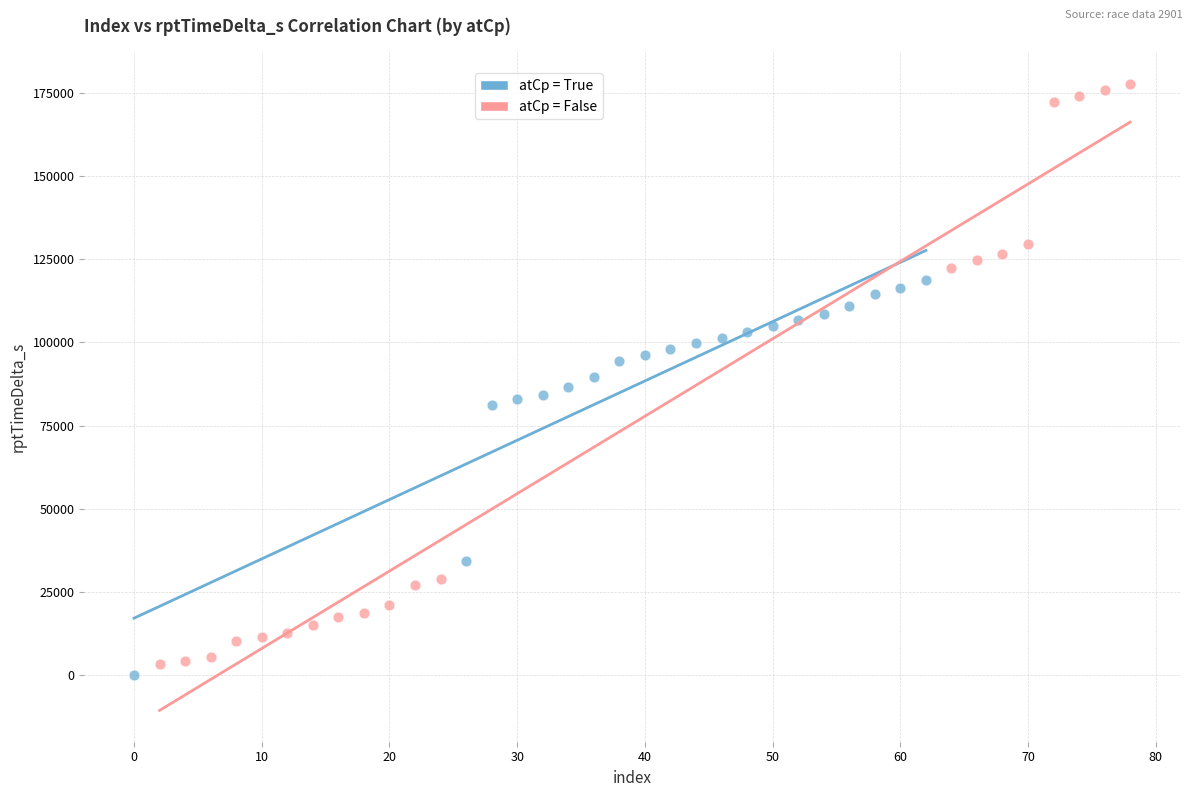

Which series has the widest spread of Y values?

atCp = False